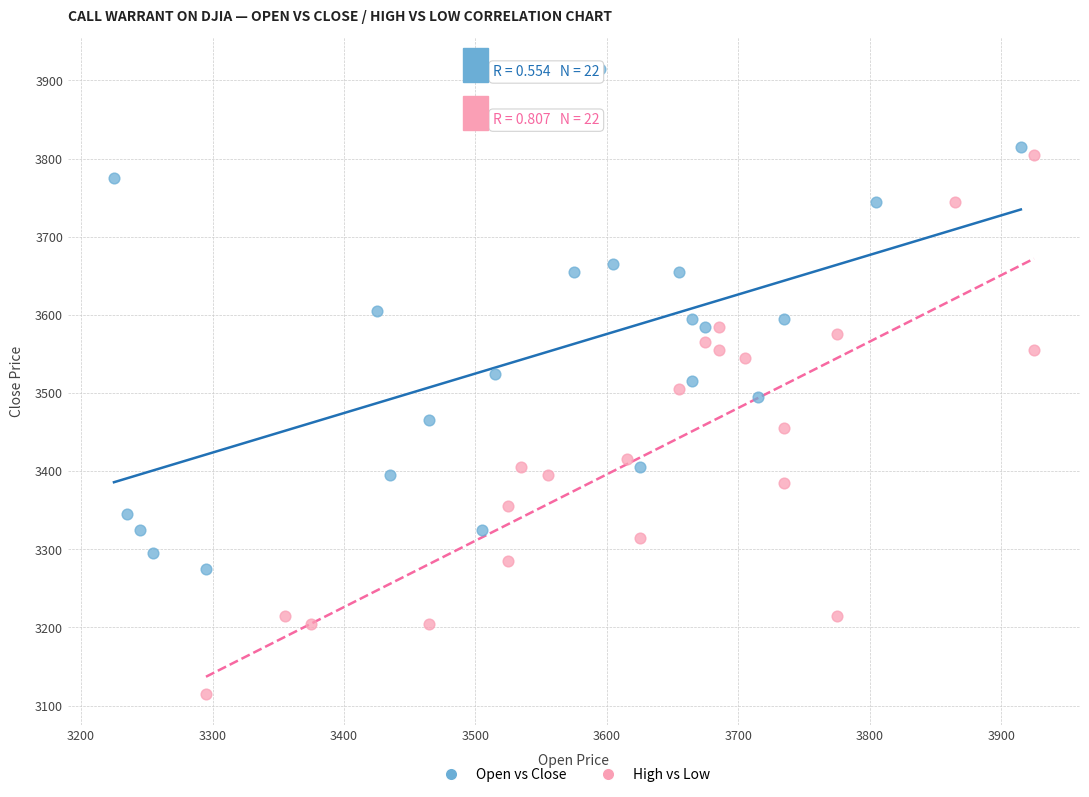

What are all the series names shown in the legend?

Open vs Close, High vs Low